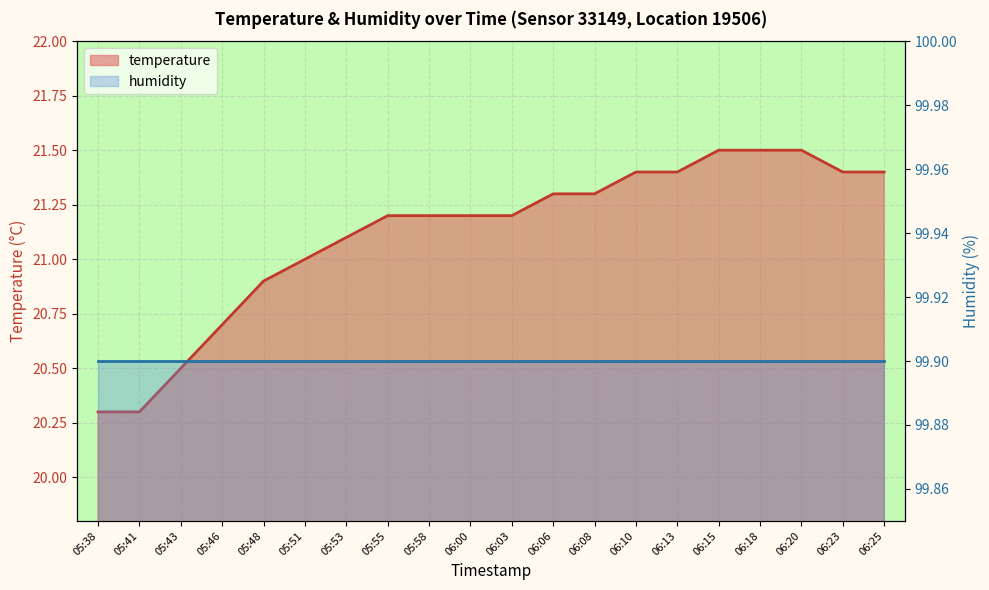

Reading left to right, what are all the values shown in this chart?

20.3	20.3	20.5	20.7	20.9	21.0	21.1	21.2	21.2	21.2	21.2	21.3	21.3	21.4	21.4	21.5	21.5	21.5	21.4	21.4